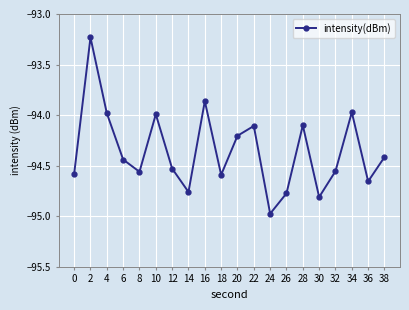

True or false: the data shows -21.3 at 22.

False